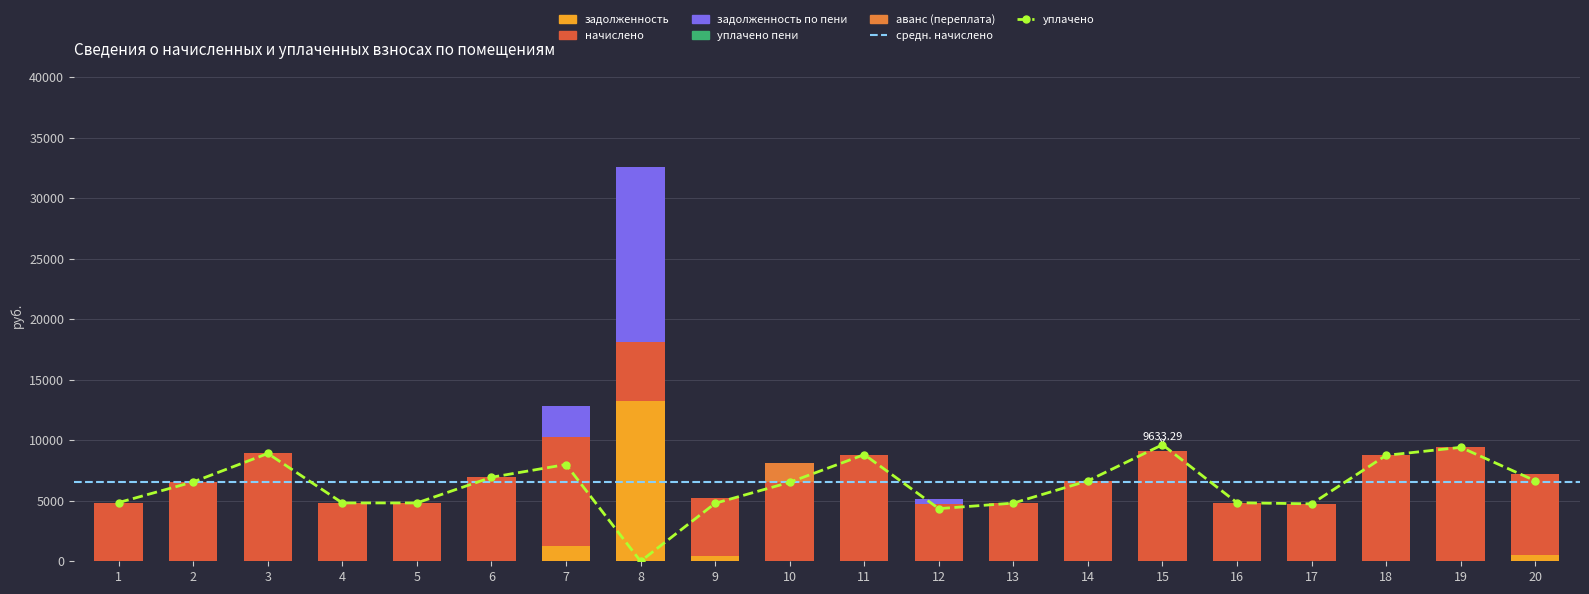

At which label is аванс (переплата) closest to 816?

1